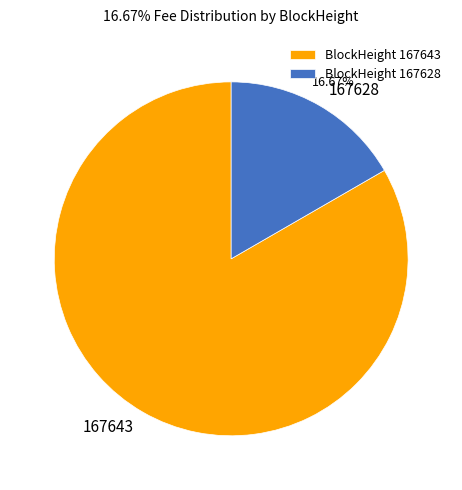

Between 167628 and 167643, which is larger?

167643